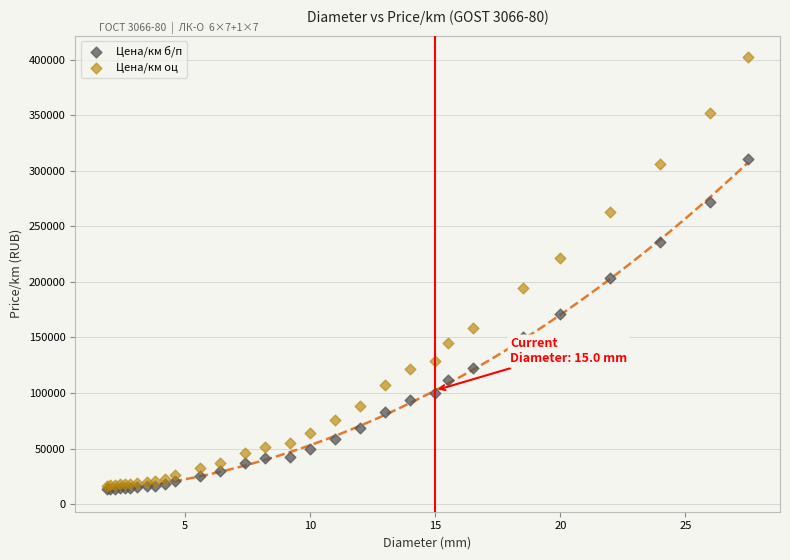

What are all the series names shown in the legend?

Цена/км б/п, Цена/км оц